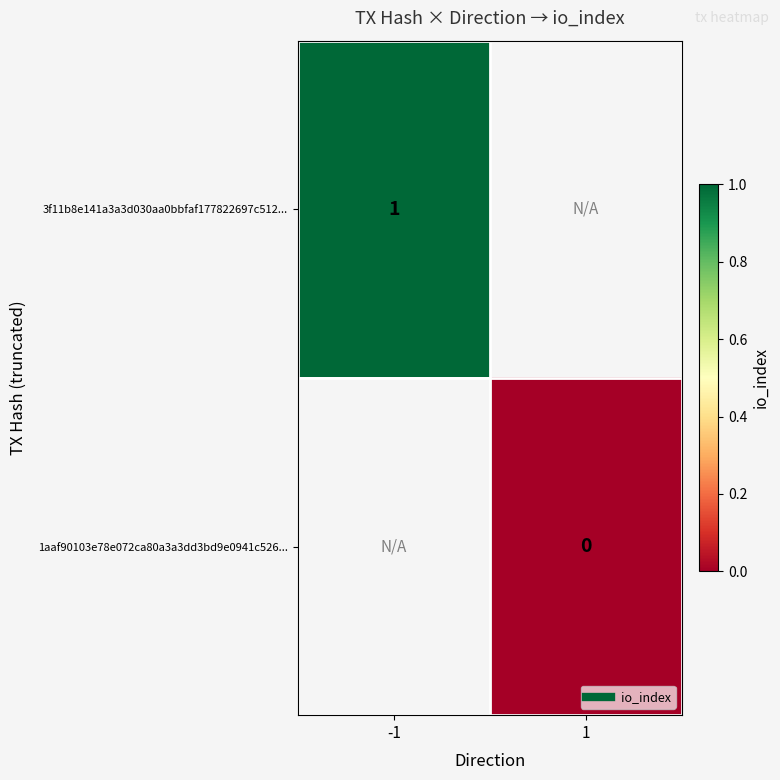

How many data points does each series have?

2